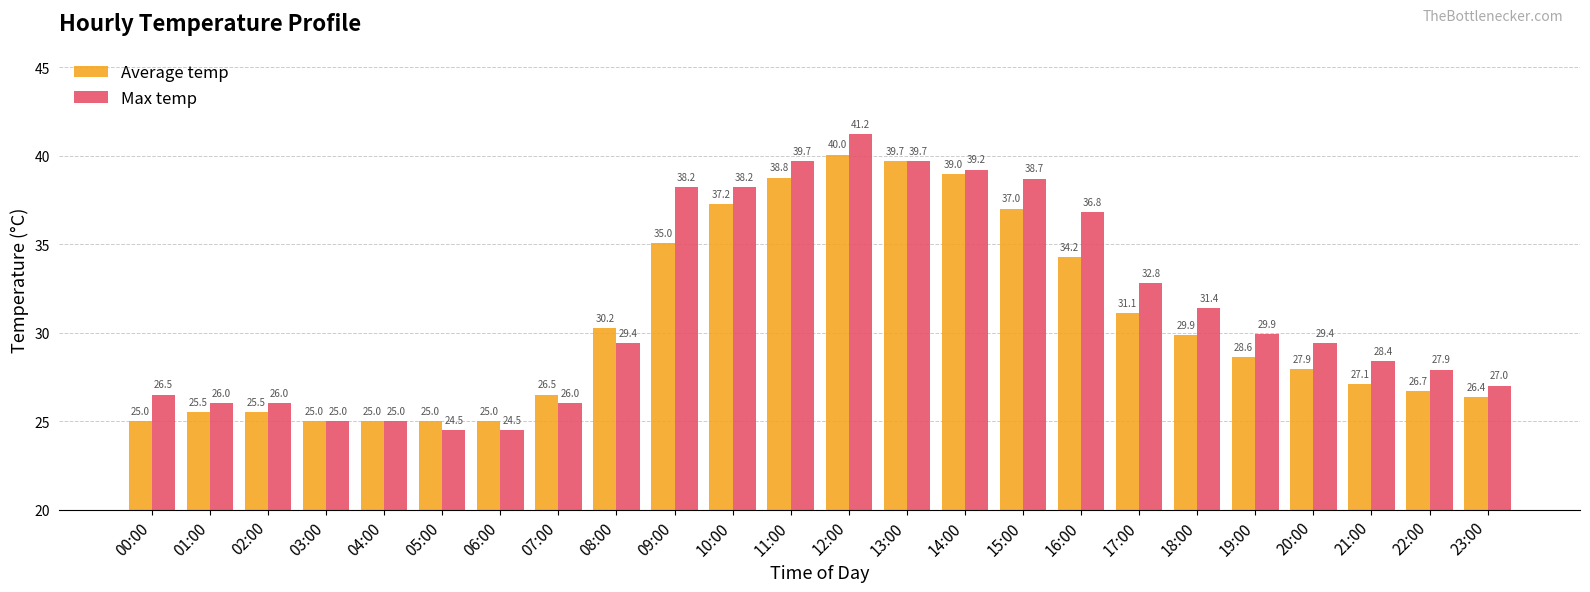

The Max temp series shows 27.9 at 22:00. True or false?

True